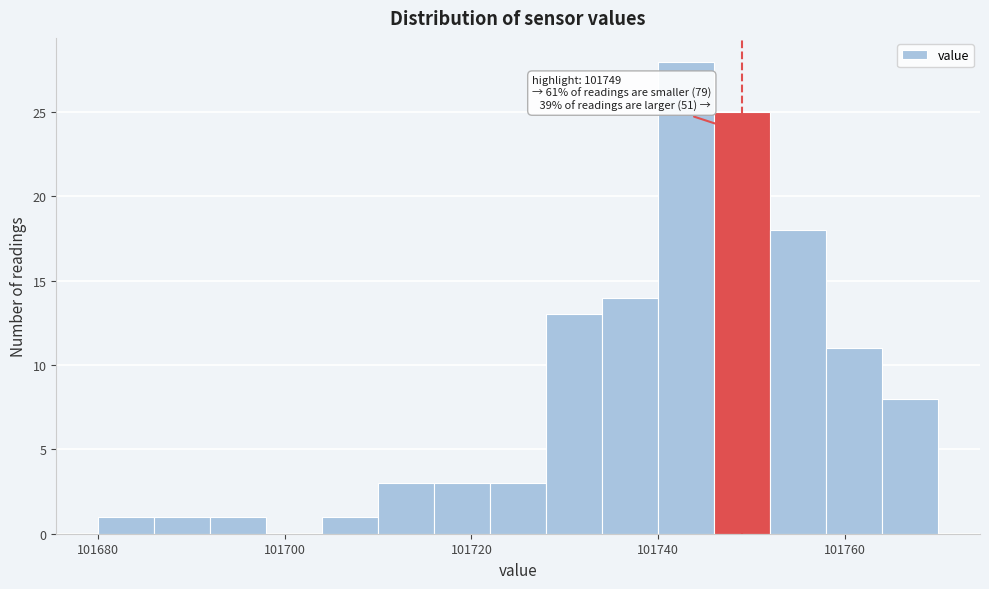

Around what value on the x-axis is the tallest bar? Give the approximate position of its centre, as read against the axis.

101744